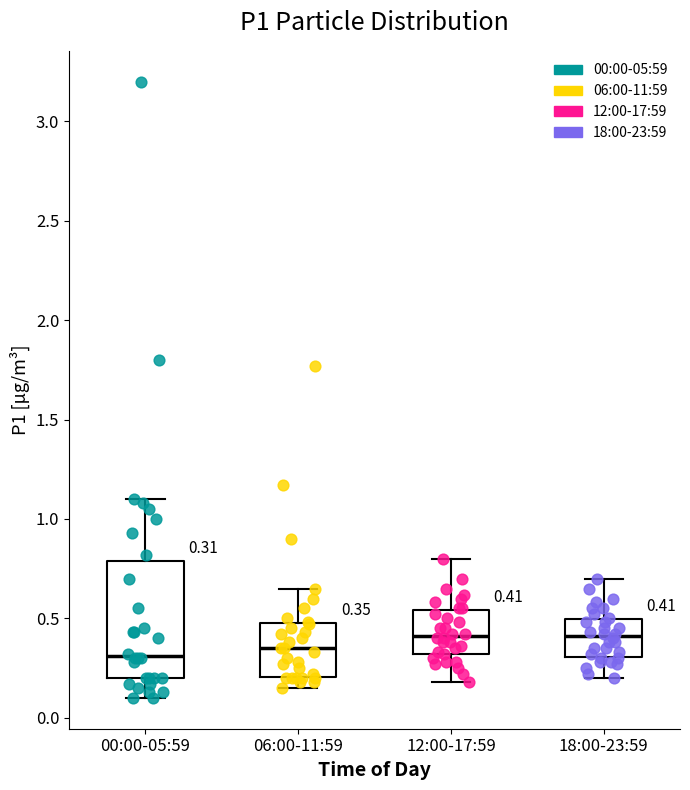

Comparing the boxes themselves (not the whiskers), which one is the tallest?

00:00-05:59